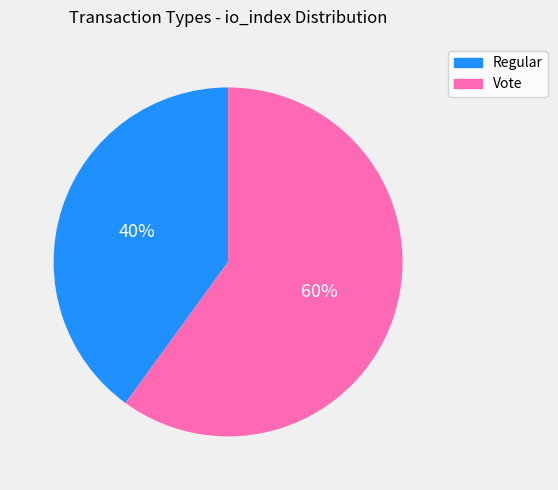

To the nearest percent, what portion does Regular represent?

40%